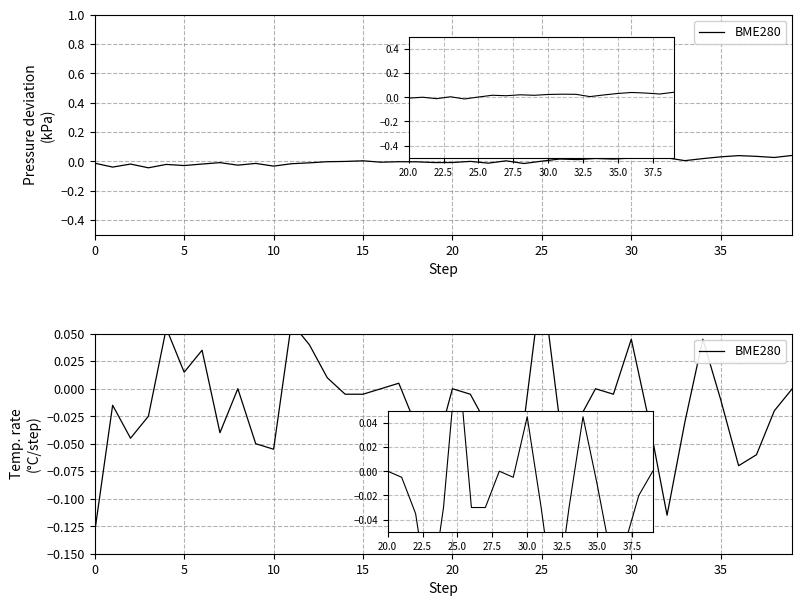

What is the greatest value displayed?

0.1